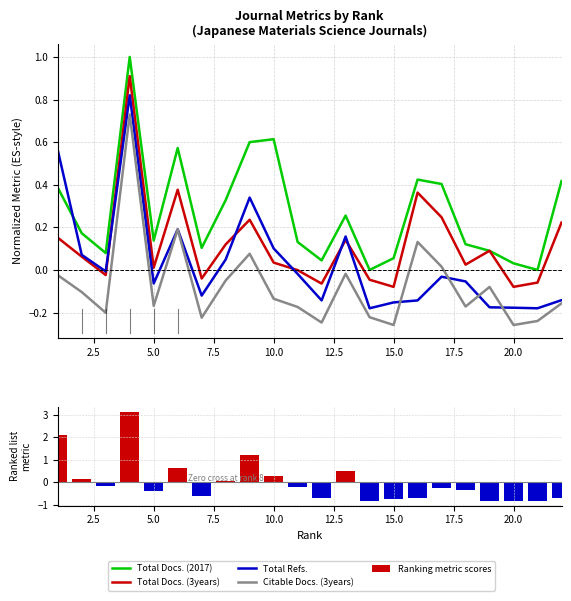

At how many categories does at least one series exceed 0?

20